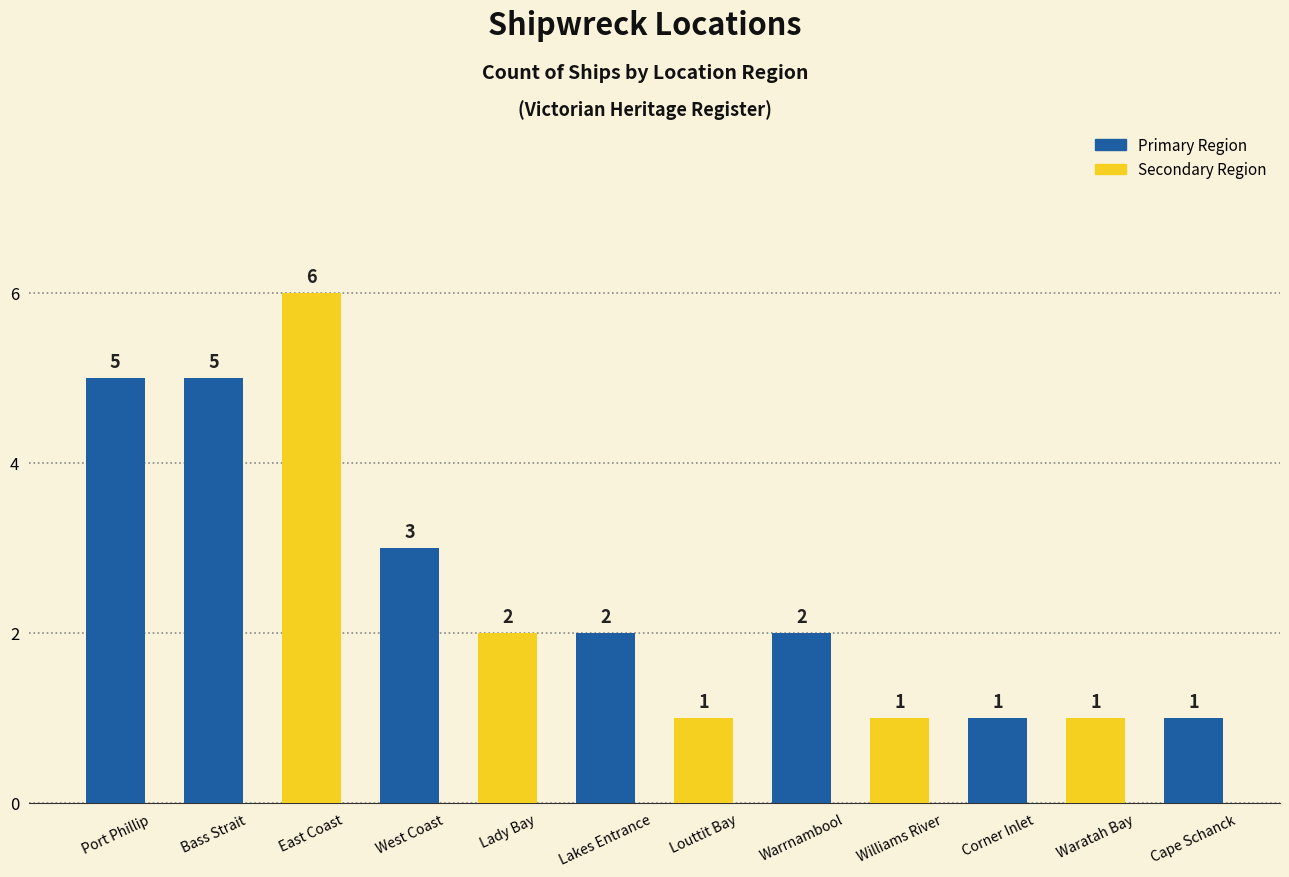

What is the greatest value displayed?

6